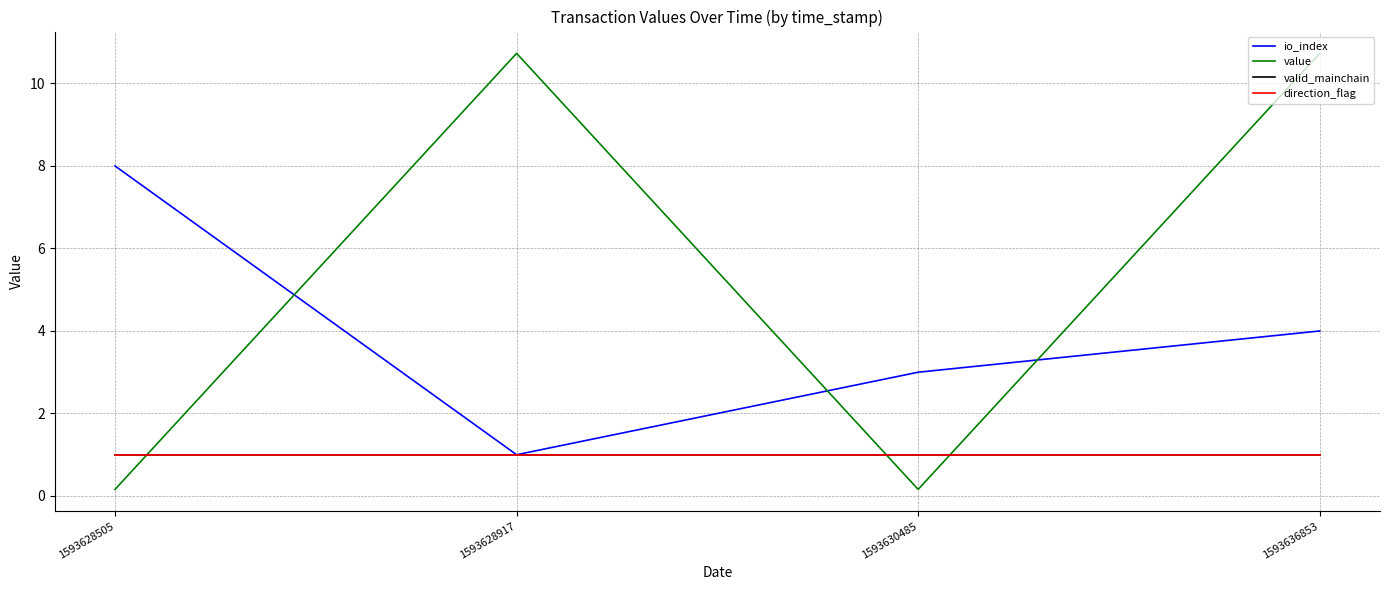

Does the chart have visible grid lines?

Yes